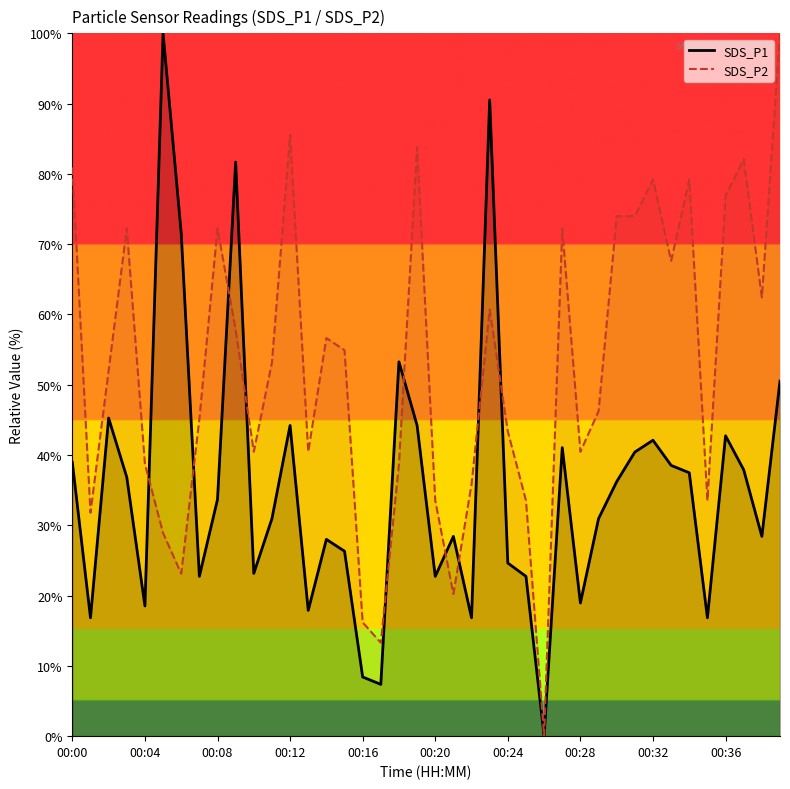

True or false: SDS_P2 has more than 2 points higher than both neighbors.

True